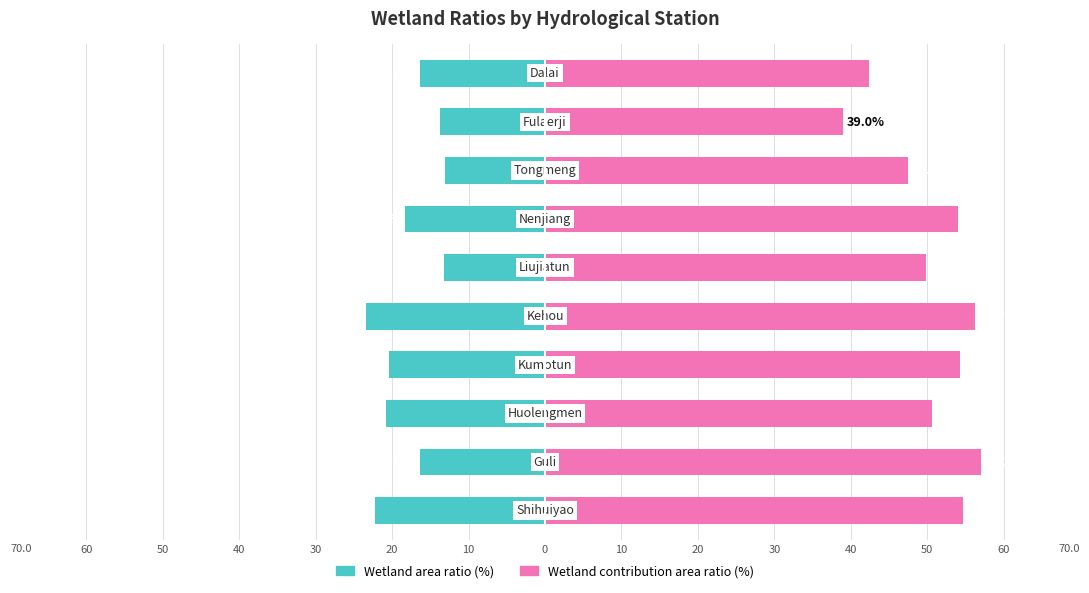

Rank the series by their average value, from lowest to highest.

Wetland area ratio (%), Wetland contribution area ratio (%)